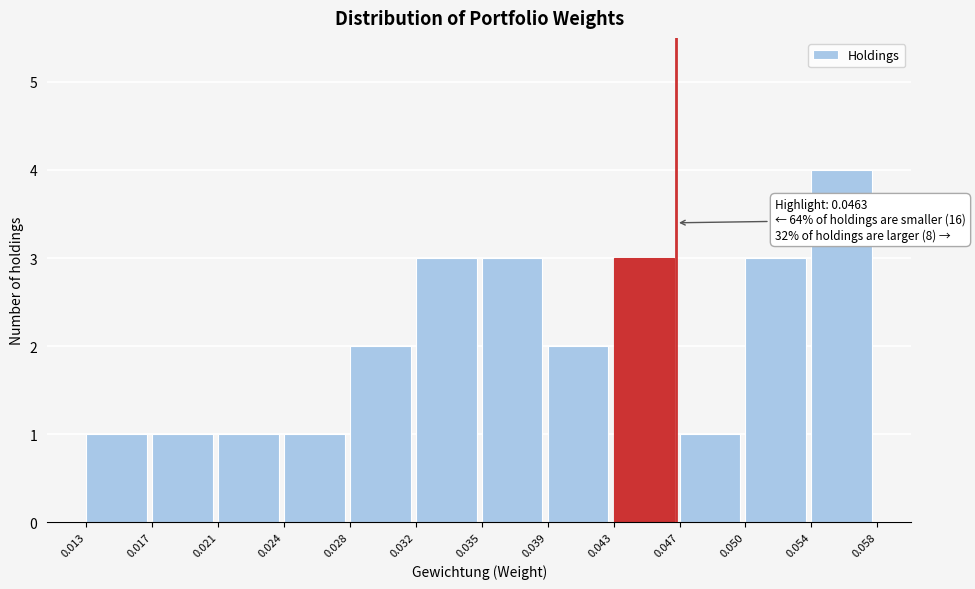

Reading left to right, extract all data points from this chart.

1	1	1	1	2	3	3	2	3	1	3	4